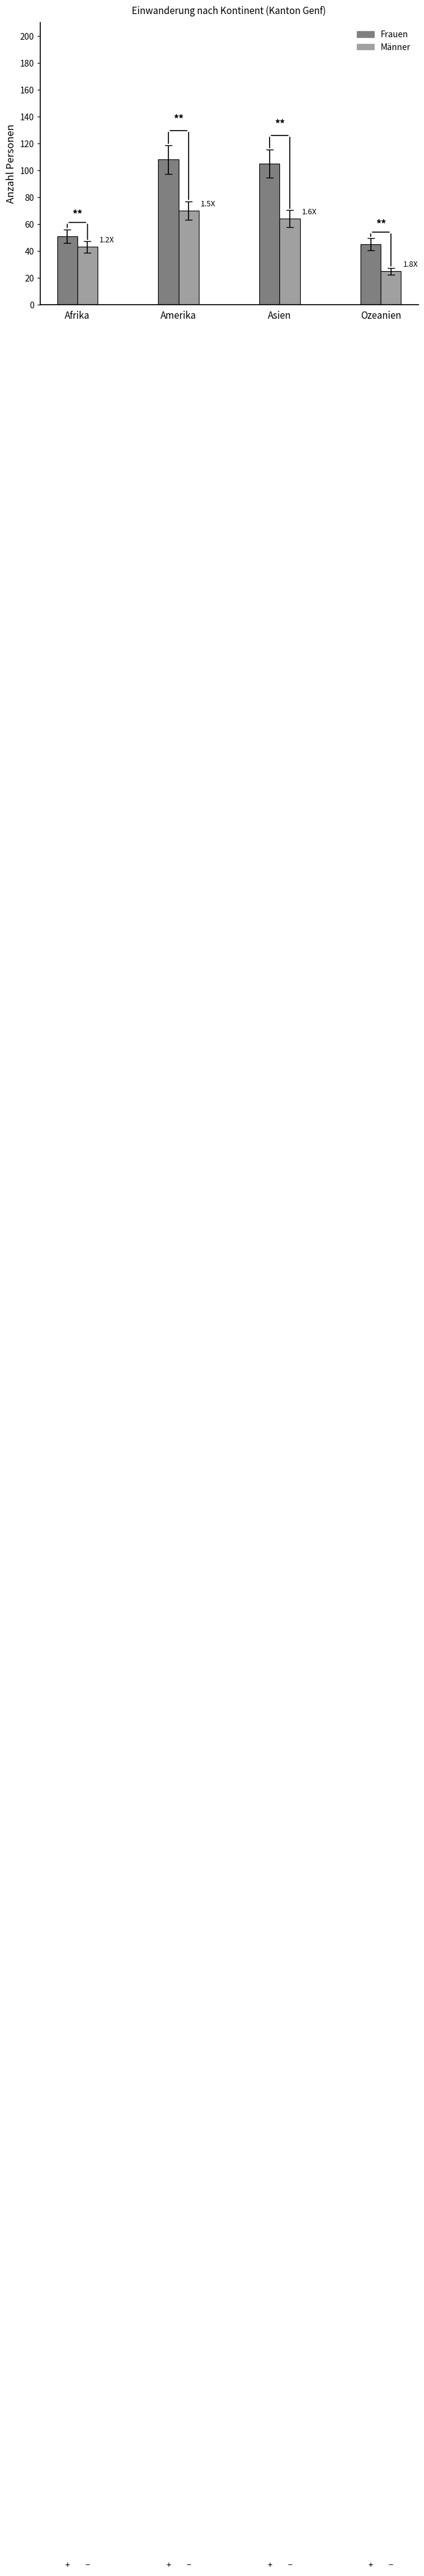

What is the value of the Männer bar at the 1st from the left?

43